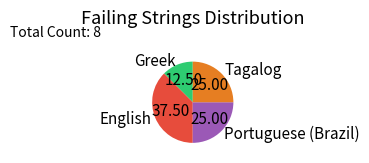

Which category has the biggest portion of the pie?

English